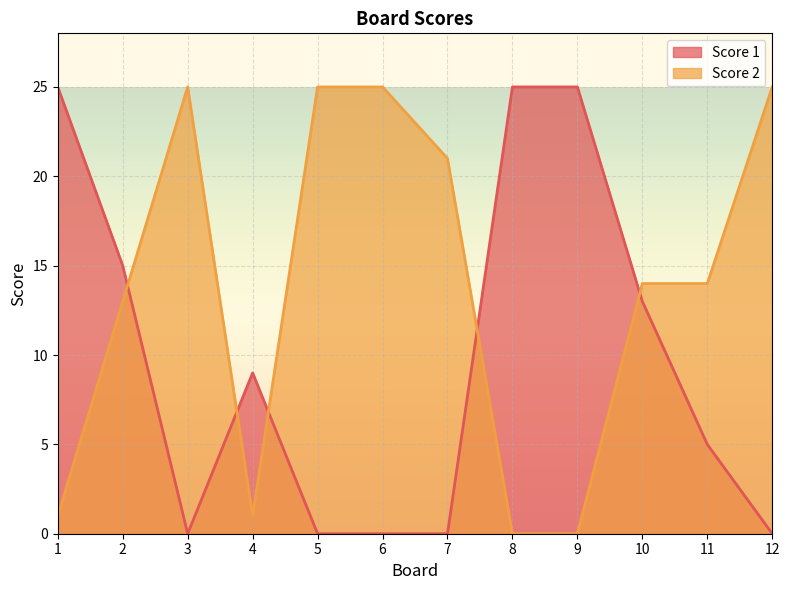

How many data points does each series have?

12